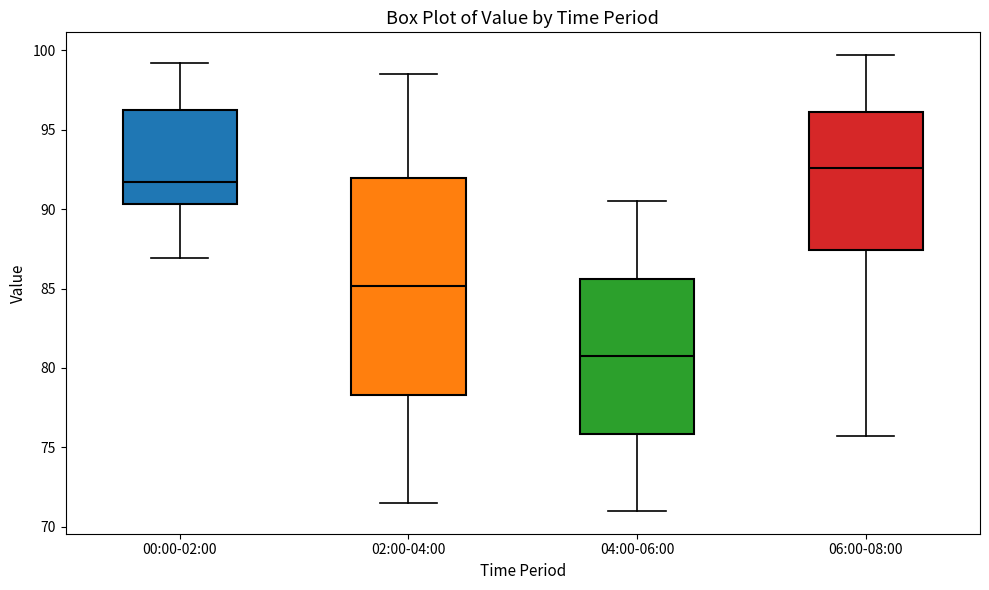

Reading left to right, read every box against the y-axis: the position of its median line, the range the box covers, and the ends of its whiskers. The values are not printed on the chart, so give them approximately, as read against the axis.

00:00-02:00: median 91.5, box 90.5 to 96.5, whiskers 87.0 to 99.0
02:00-04:00: median 85.0, box 78.5 to 92.0, whiskers 71.5 to 98.5
04:00-06:00: median 81.0, box 76.0 to 85.5, whiskers 71.0 to 90.5
06:00-08:00: median 92.5, box 87.5 to 96.0, whiskers 75.5 to 99.5